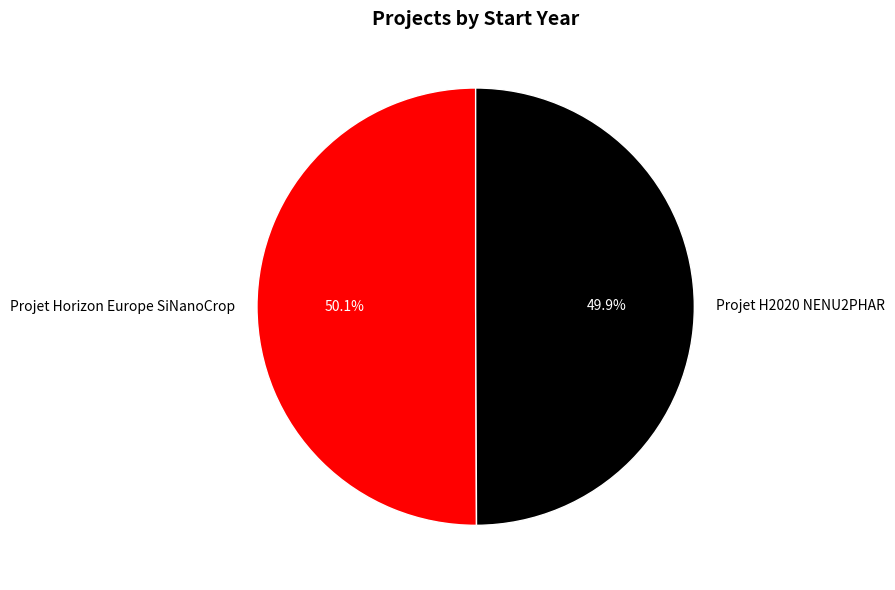

What percentage do Projet H2020 NENU2PHAR and Projet Horizon Europe SiNanoCrop together represent?

100.0%